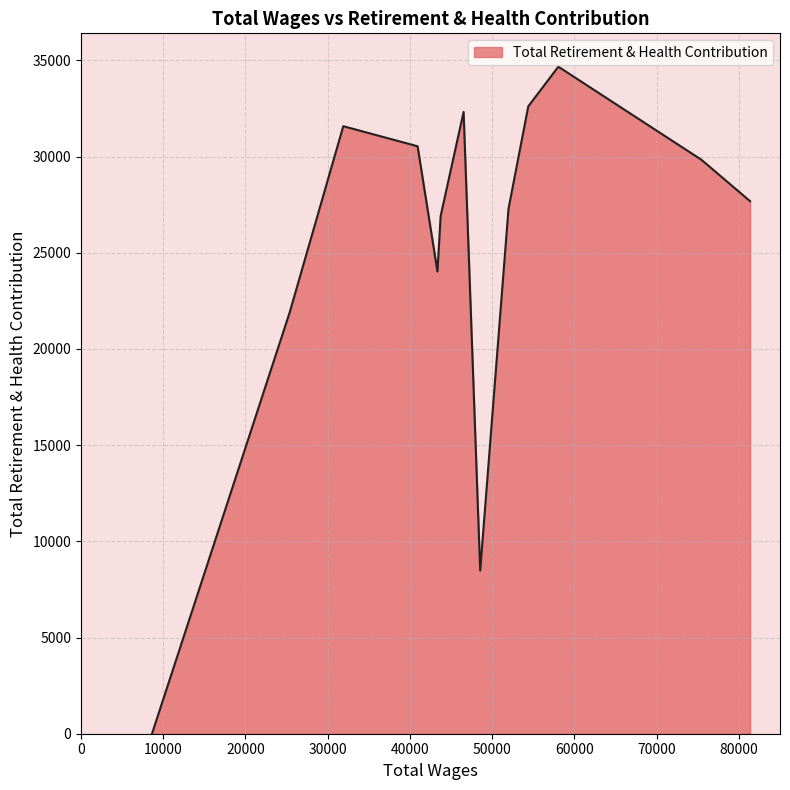

What is the greatest value displayed?

34670